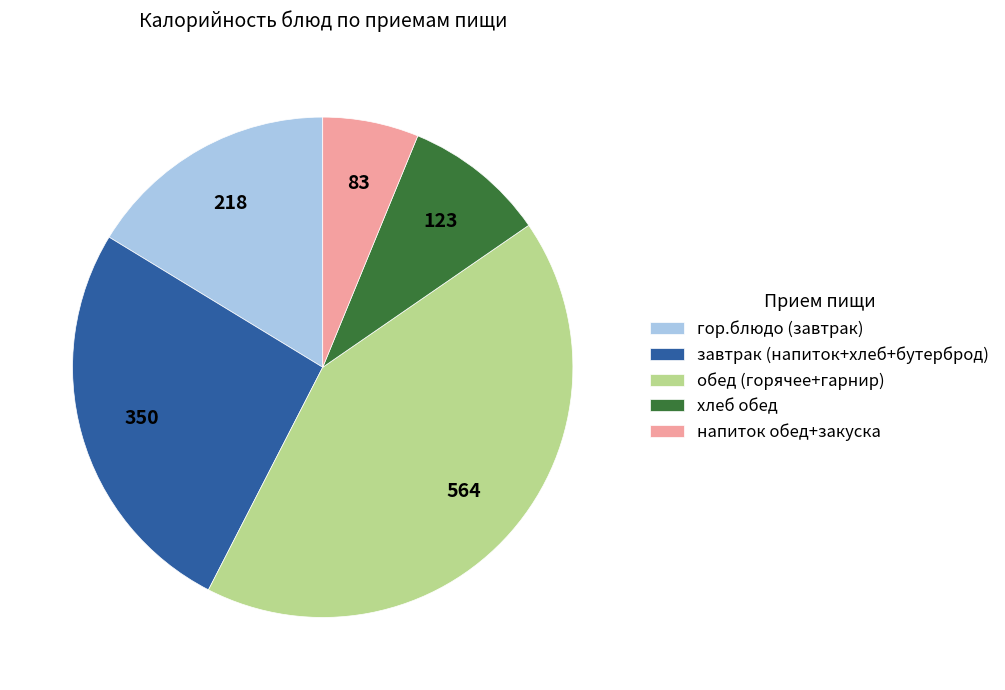

How many segments does this pie chart have?

5